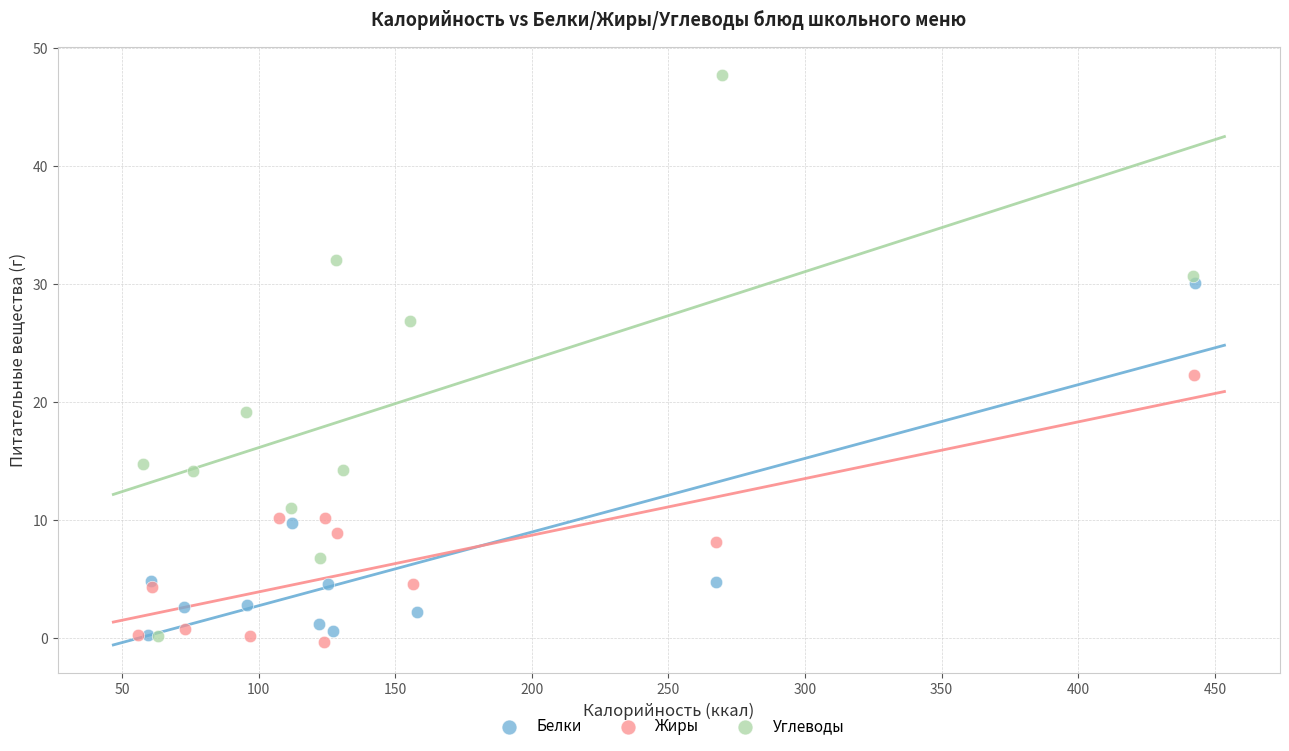

What are all the series names shown in the legend?

Белки, Жиры, Углеводы